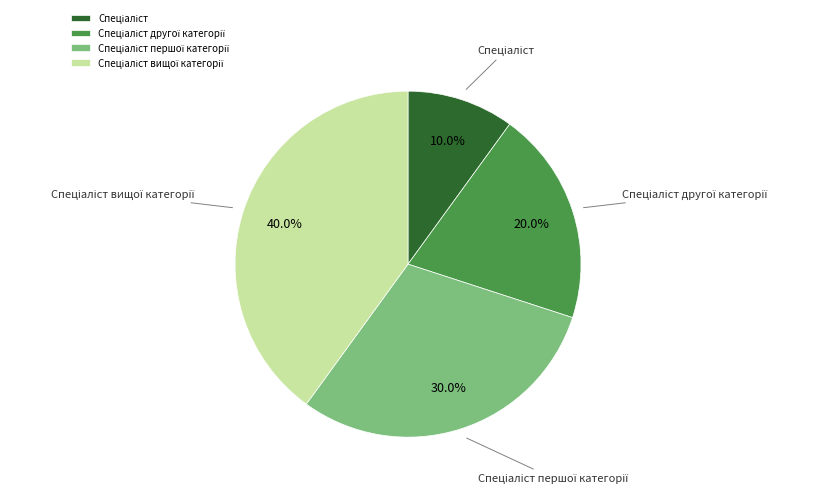

Is there a majority slice in this chart?

No